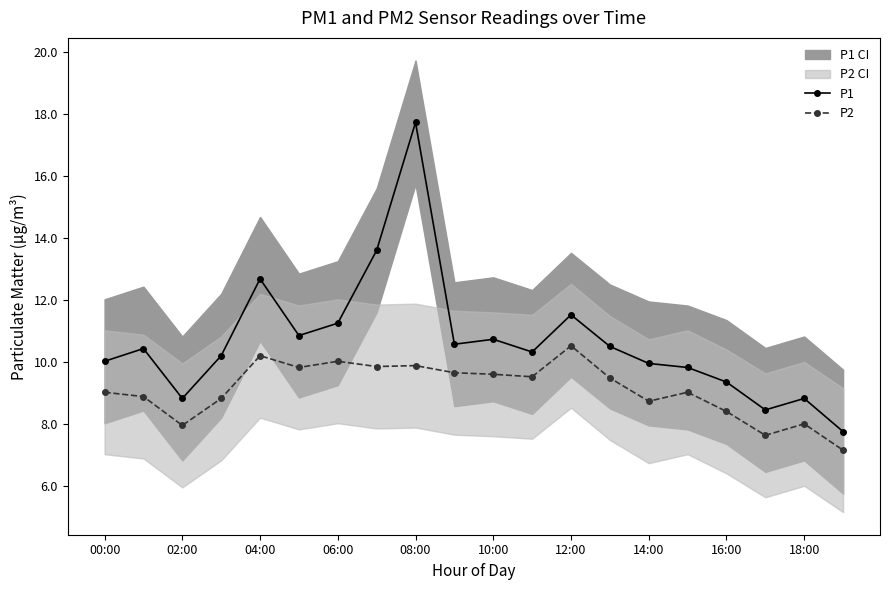

What is the difference between the P1 values at 06:00 and 02:00?

2.4